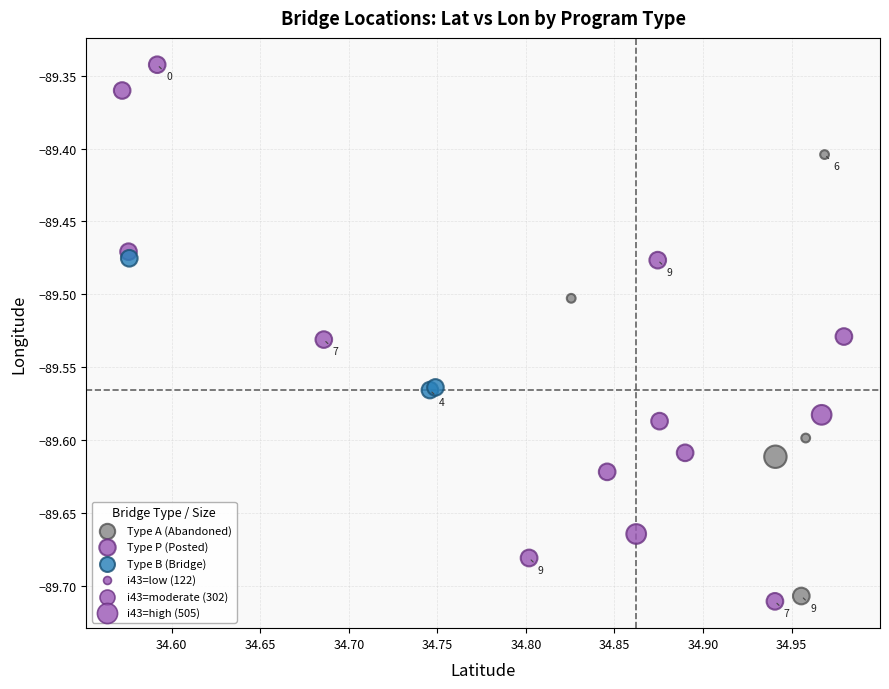

Which series reaches the maximum Y coordinate?

Type P (Posted)